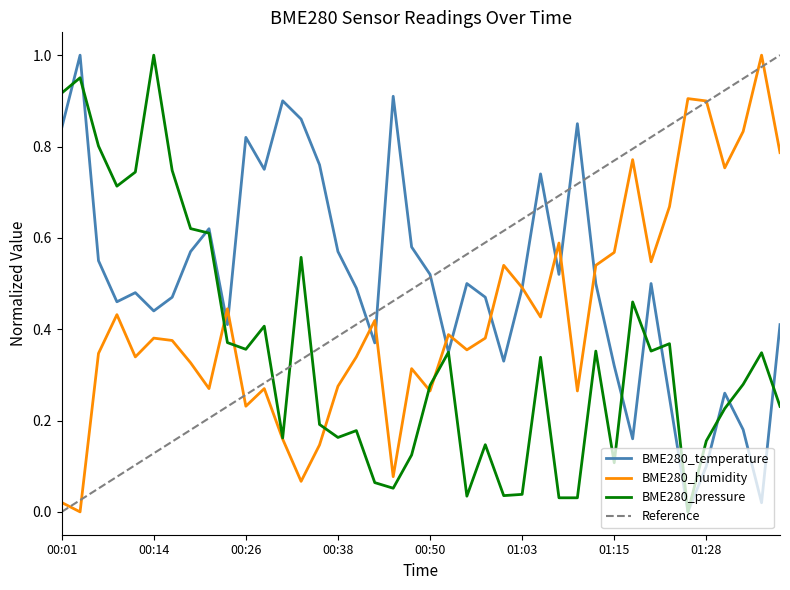

What is the highest value of the BME280_humidity series?

1.0